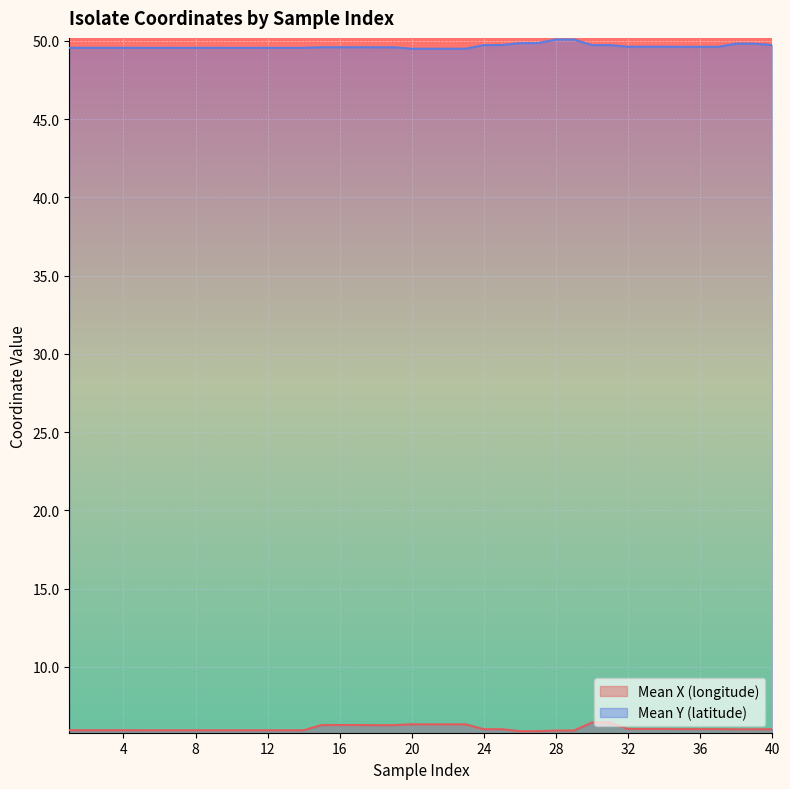

Is the value of Mean Y (latitude) at 4 greater than the value of Mean X (longitude) at 21?

Yes